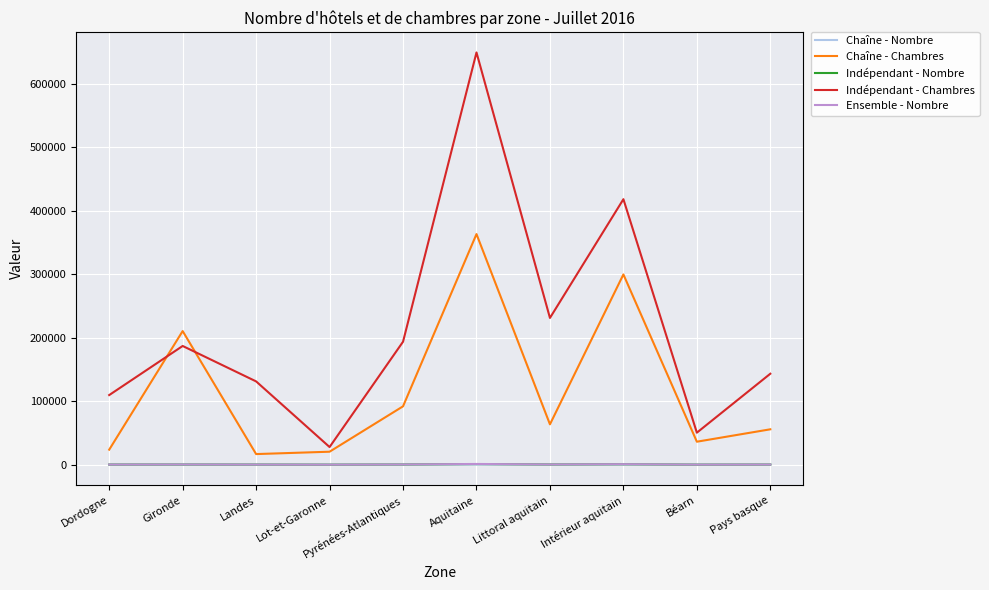

Does the chart display data point markers on the line(s)?

No